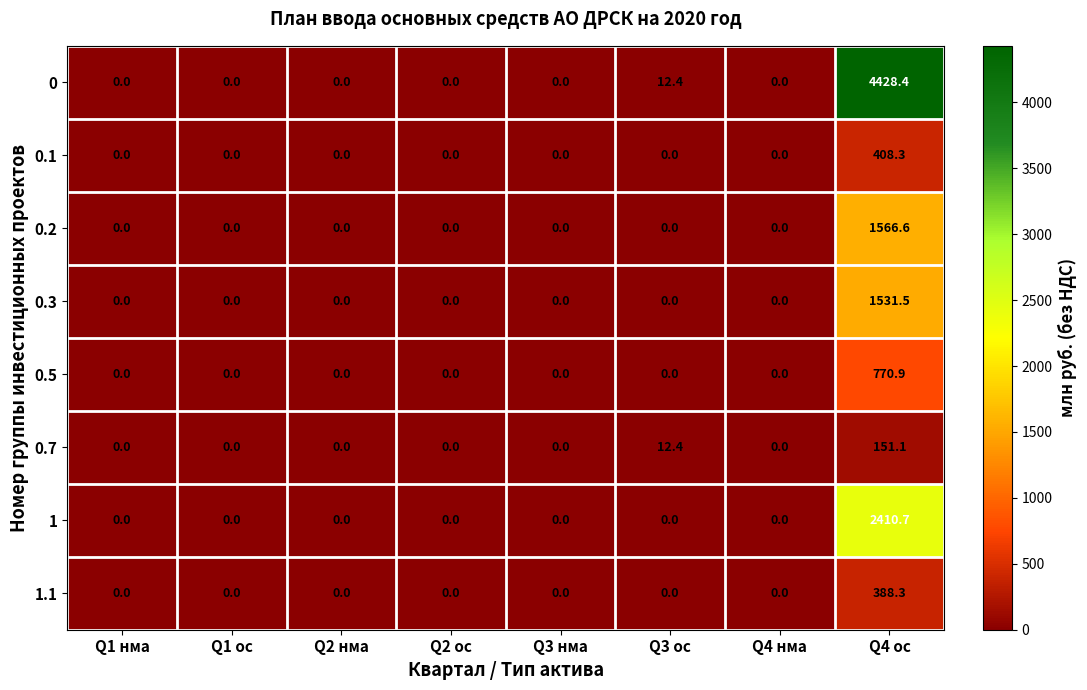

List the series in order of their peak value, highest first.

0, 1, 0.2, 0.3, 0.5, 0.1, 1.1, 0.7